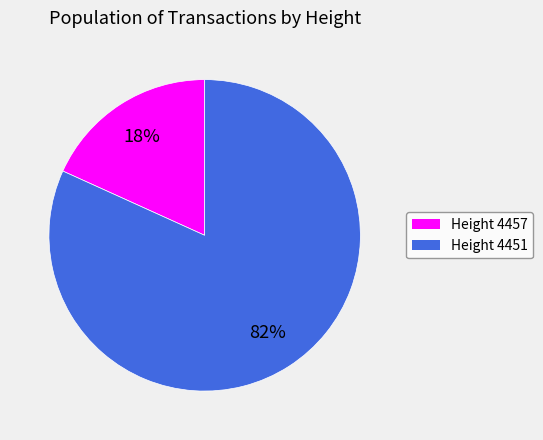

To the nearest percent, what is the difference between the largest and smallest slice percentages?

64%